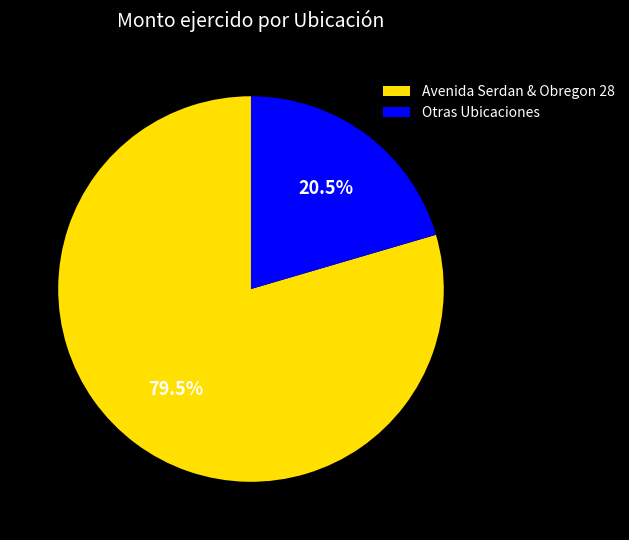

How many slices are in this pie chart?

2